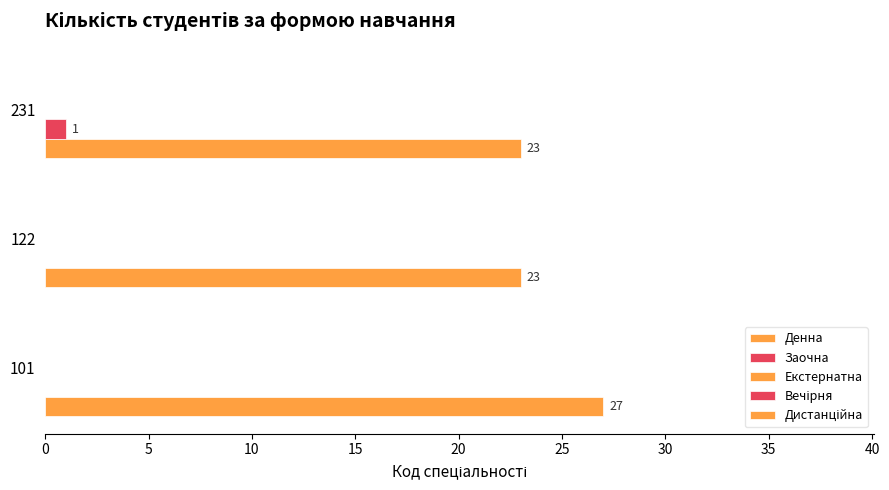

Count the number of categories in the chart.

3